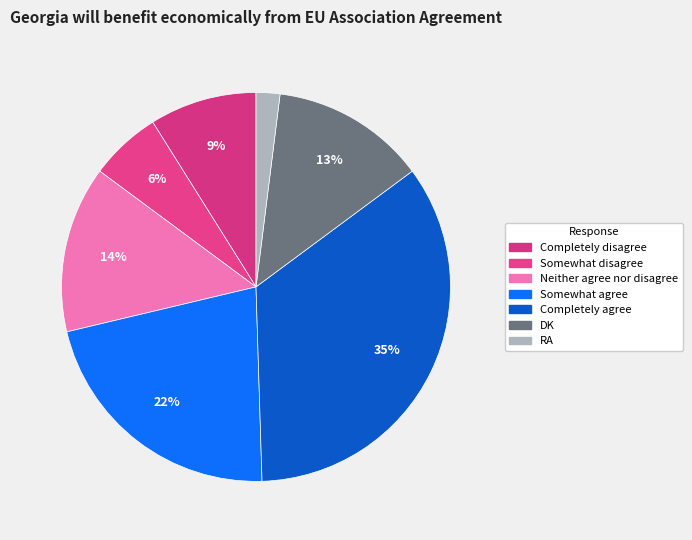

How many slices are in this pie chart?

7